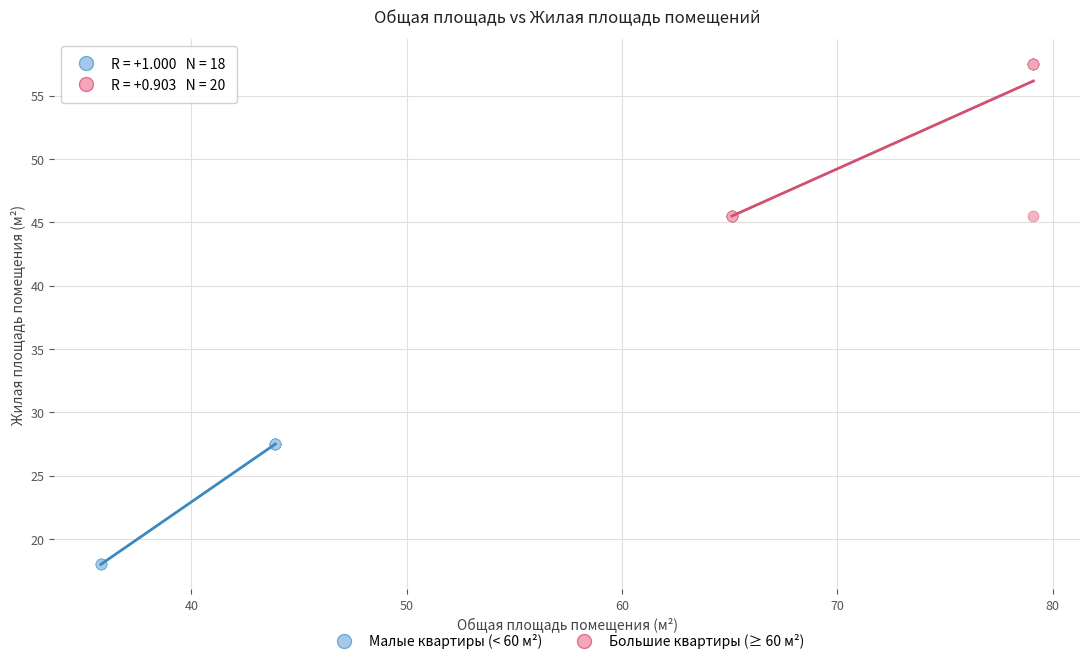

Which series reaches the minimum Y coordinate?

Малые квартиры (< 60 м²)